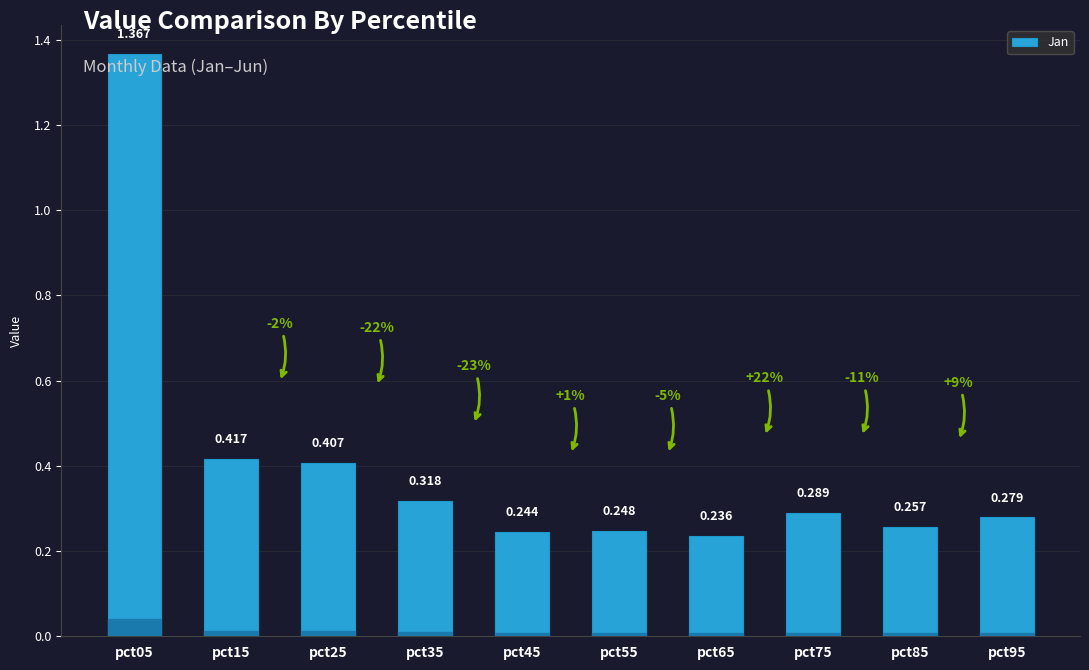

Reading right to left, list all the values displayed in this chart.

pct95=0.3	pct85=0.3	pct75=0.3	pct65=0.2	pct55=0.2	pct45=0.2	pct35=0.3	pct25=0.4	pct15=0.4	pct05=1.4